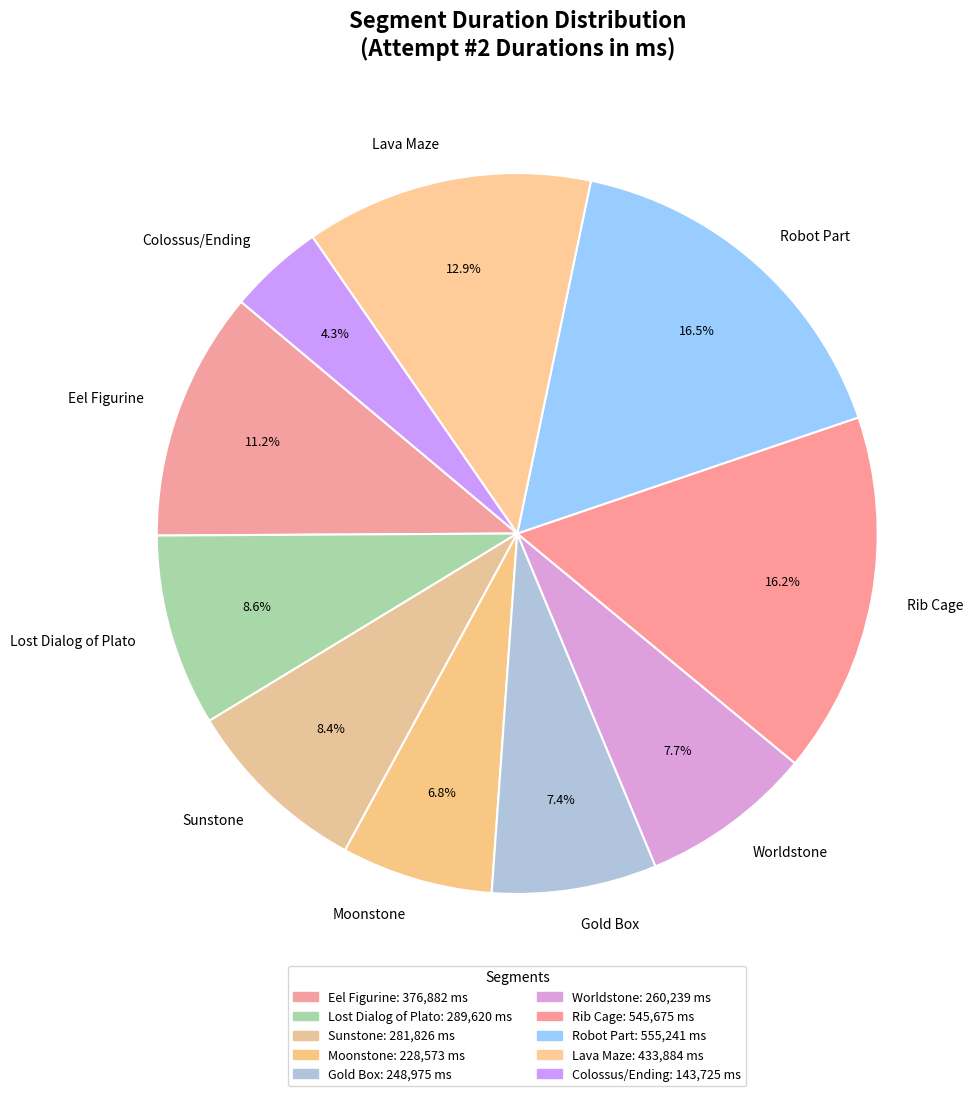

The Rib Cage slice represents 16% of the pie. True or false?

True